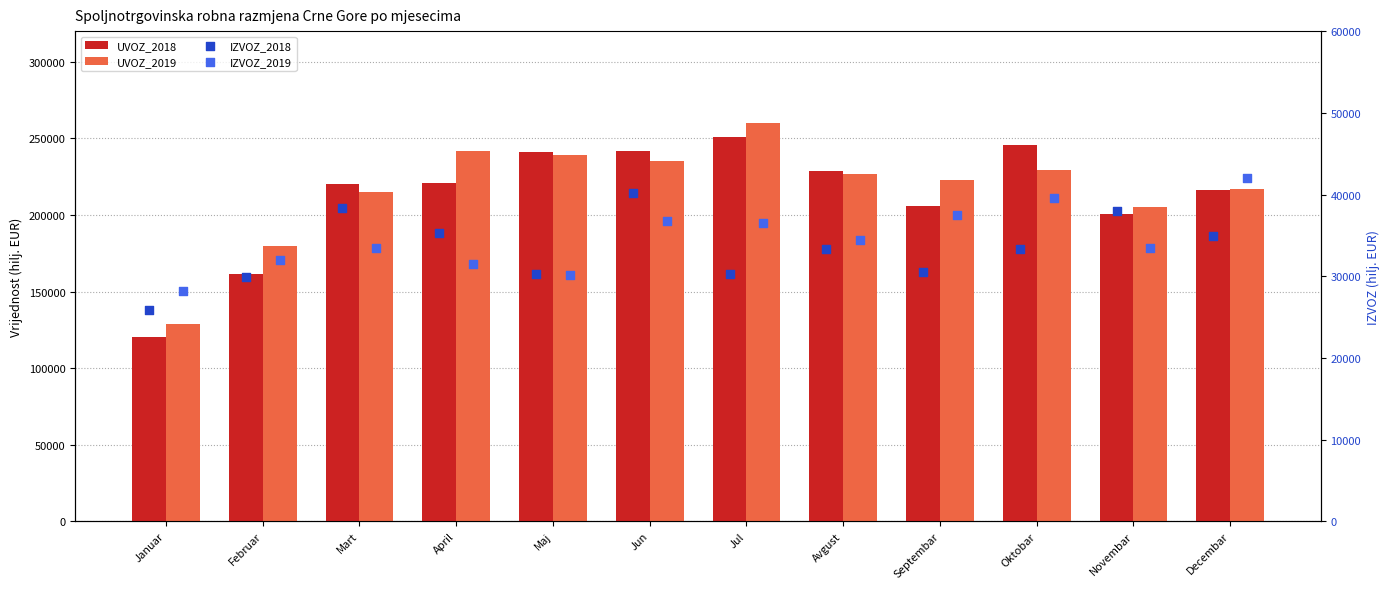

Which series has the largest total across all categories?

UVOZ_2019